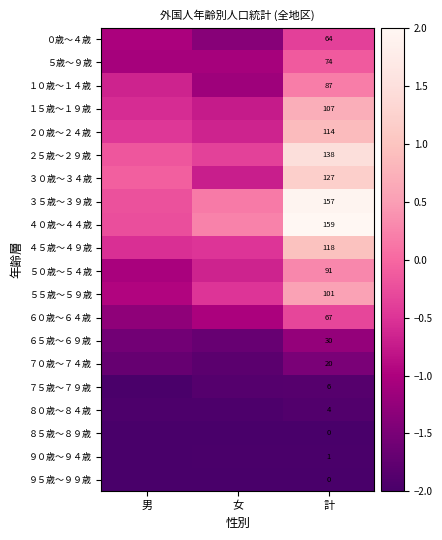

Which series has the largest range (max minus min)?

４０歳～４４歳